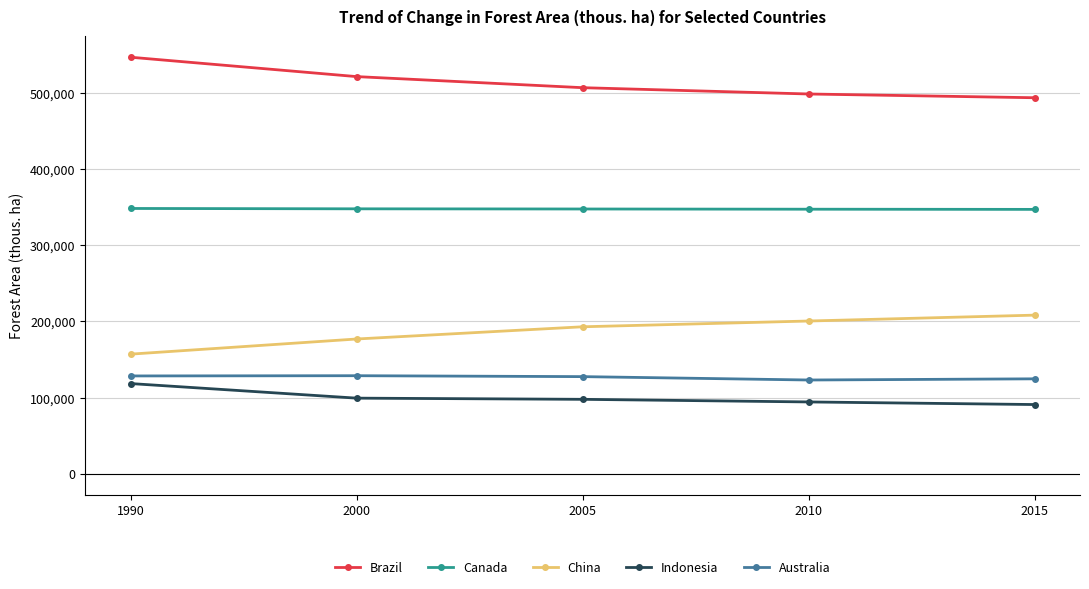

True or false: China and Brazil intersect in this chart.

False